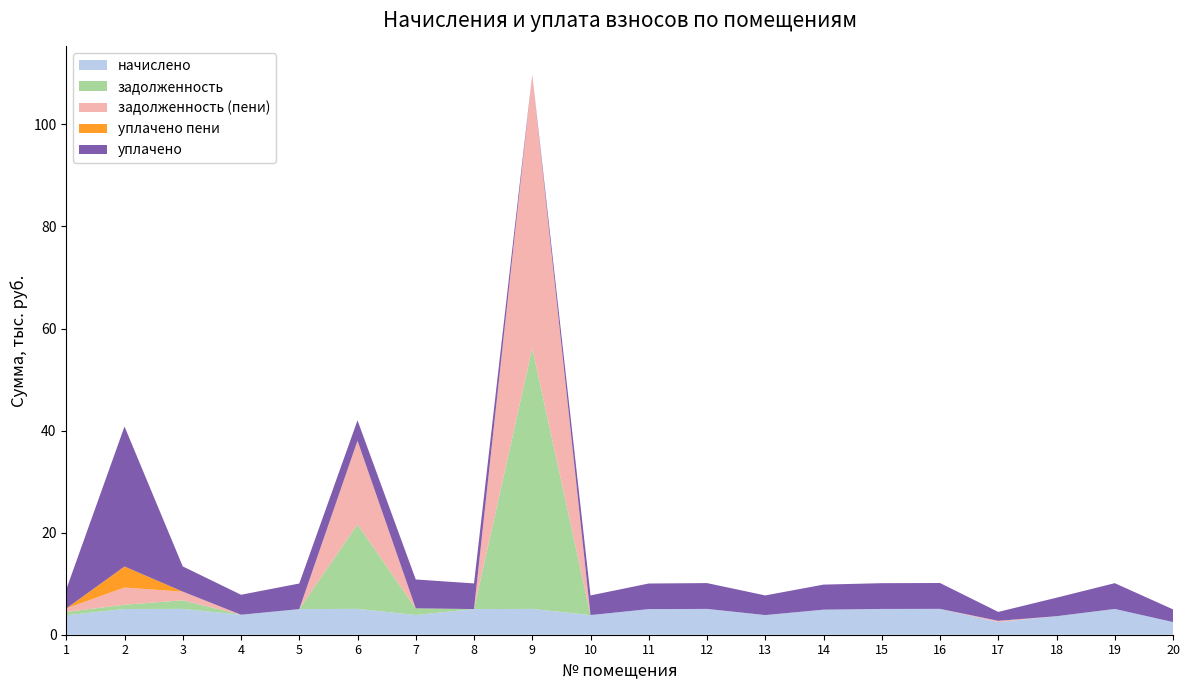

Reading left to right, list all the values displayed in this chart.

начислено: 3825.4	5042.5	5059.1	3916.4	5017.7	5067.4	3866.8	5026.0	5059.1	3850.2	5017.7	5059.1	3850.2	4910.0	5050.8	5067.4	2492.3	3626.6	5050.8	2484.0
задолженность: 637.6	840.4	1686.4	0.0	0.0	16566.8	1288.9	0.0	51098.2	0.0	0.0	0.0	0.0	0.0	0.0	0.0	0.0	0.0	0.0	0.0
задолженность (пени): 683.8	3361.7	1686.4	0.0	0.0	16371.0	0.0	0.0	53627.8	0.0	0.0	0.0	0.0	0.0	0.0	0.0	230.8	0.0	0.0	0.0
уплачено пени: 0.0	4123.1	16.6	0.0	0.0	7.9	12.8	0.0	0.0	0.0	0.0	0.0	0.0	0.0	0.0	0.0	0.0	0.0	0.0	0.0
уплачено: 3733.0	27433.8	4936.9	3916.4	5017.7	3996.4	5660.0	5026.0	0.0	3850.2	5017.7	5059.1	3850.2	4910.0	5050.8	5067.4	1746.9	3626.6	5050.8	2484.0